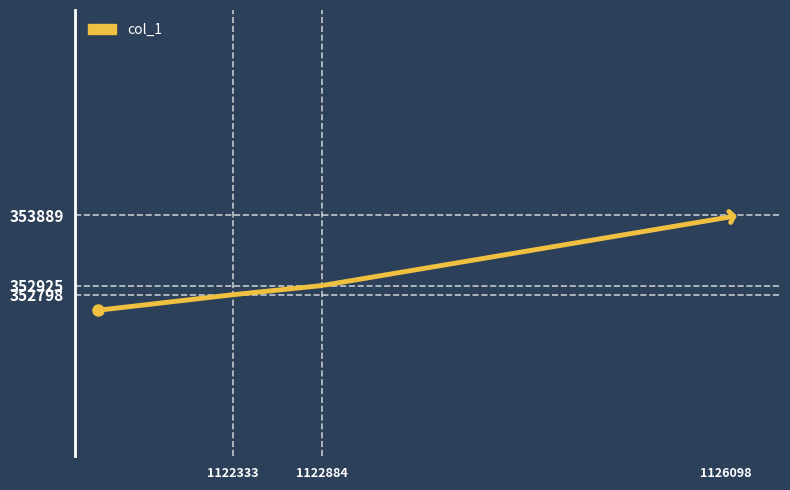

What is the smallest value displayed?

352585